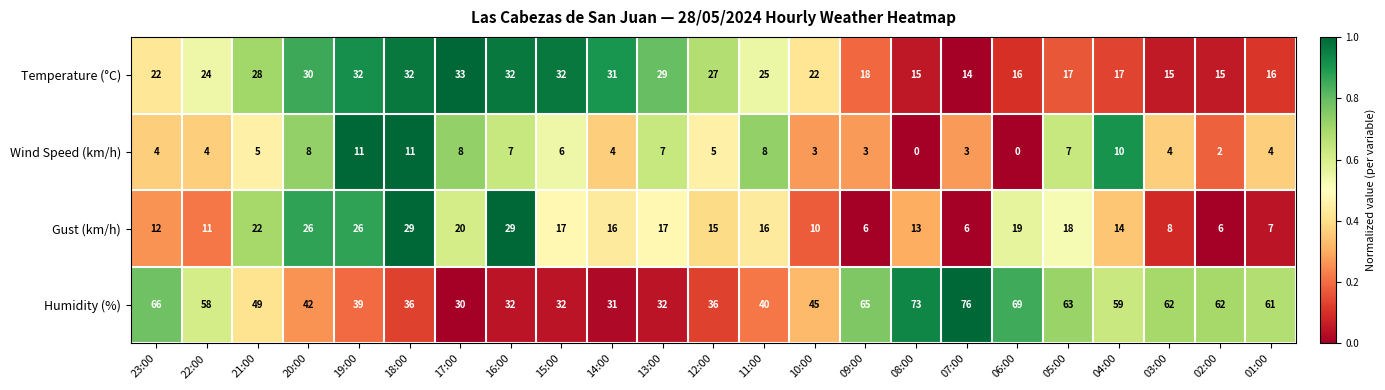

List the series in order of their peak value, highest first.

Humidity (%), Temperature (°C), Gust (km/h), Wind Speed (km/h)